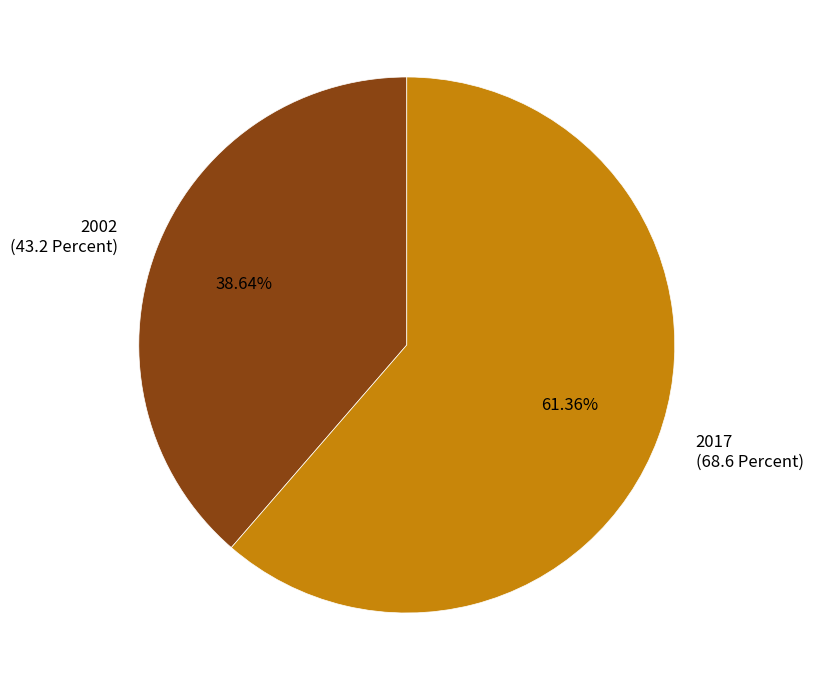

To the nearest percent, what is the difference between the largest and smallest slice percentages?

23%